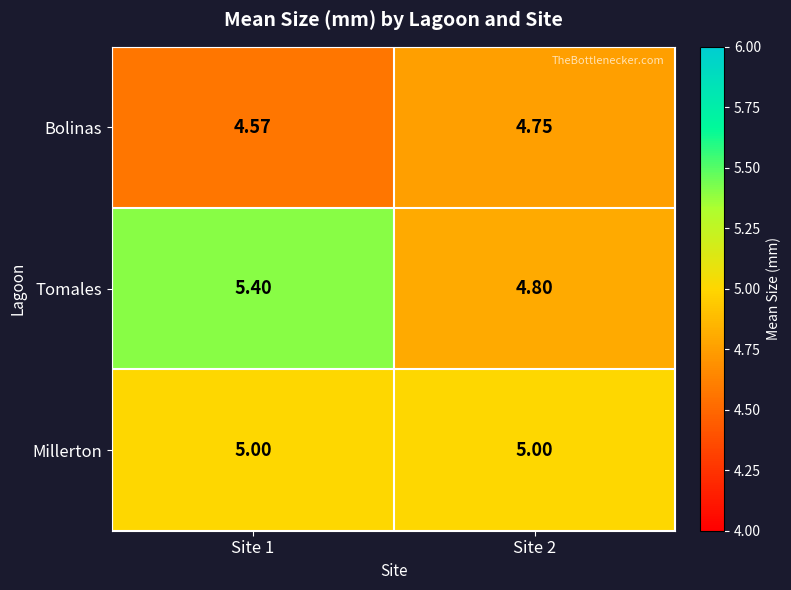

Rank the series at Site 2 from lowest to highest value.

Bolinas, Tomales, Millerton